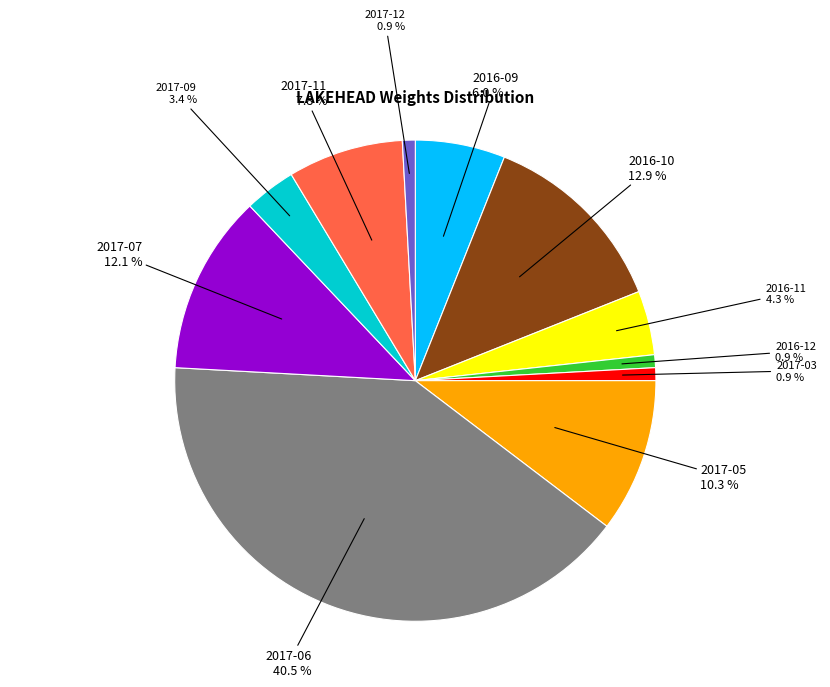

Approximately how many times larger is the value at 2016-11 compared to 2016-10?

0.3